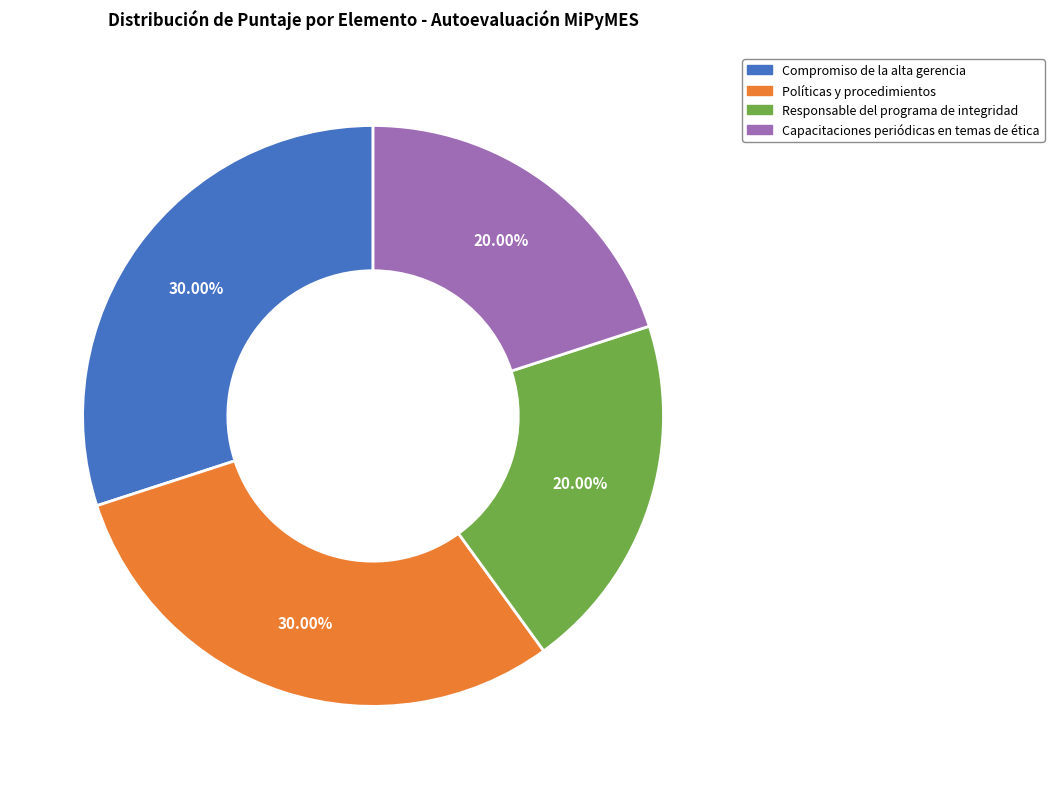

Combined, do Compromiso de la alta gerencia and Políticas y procedimientos account for over 50%?

Yes